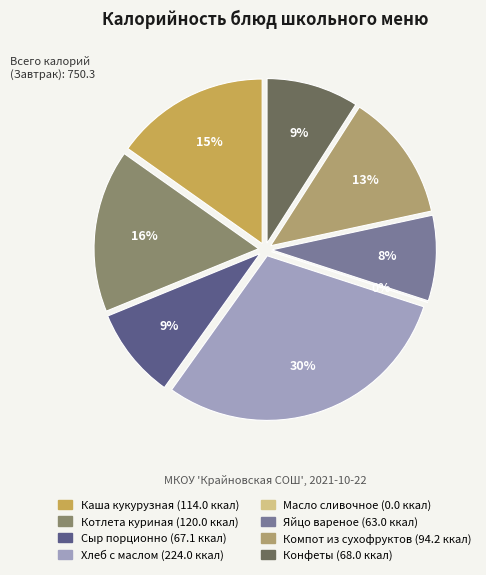

Is it true that 1 is 64% of the pie?

False